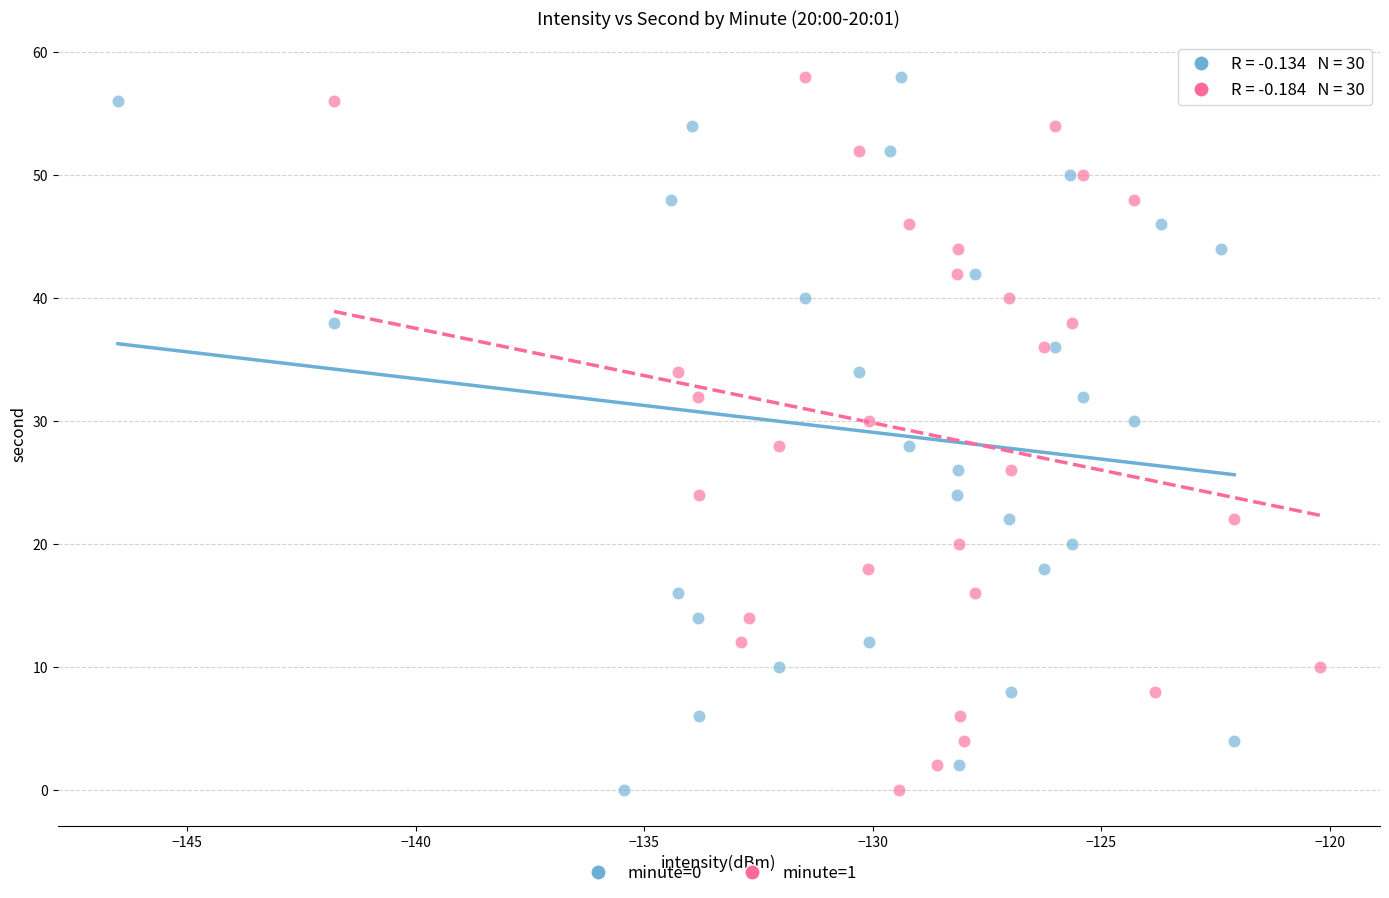

What are all the series names shown in the legend?

minute=0, minute=1